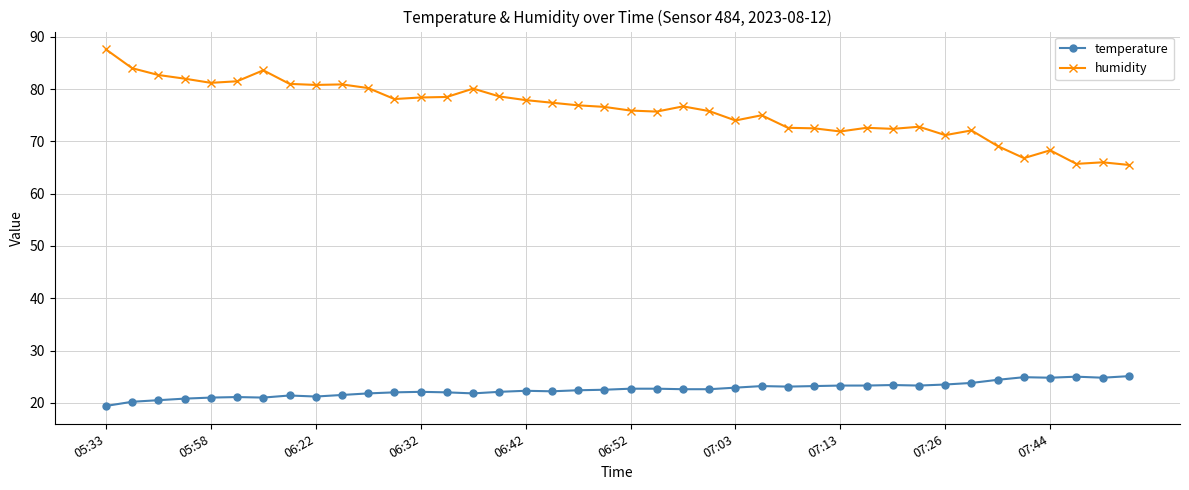

Which series has the largest range (max minus min)?

humidity